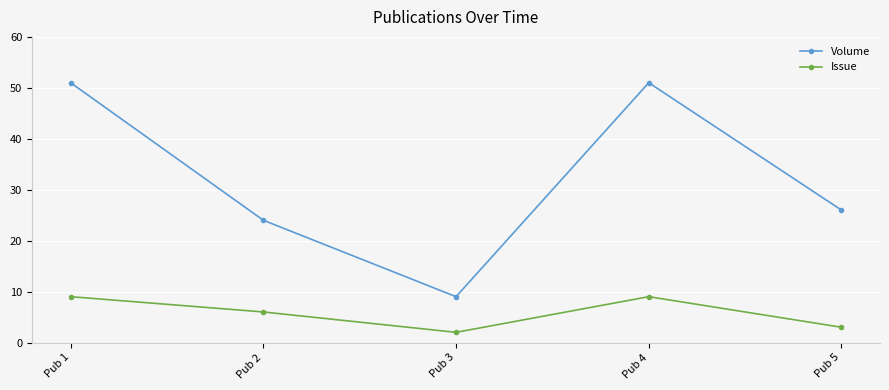

What is the sum of the Volume values at Pub 2 and Pub 5?

50